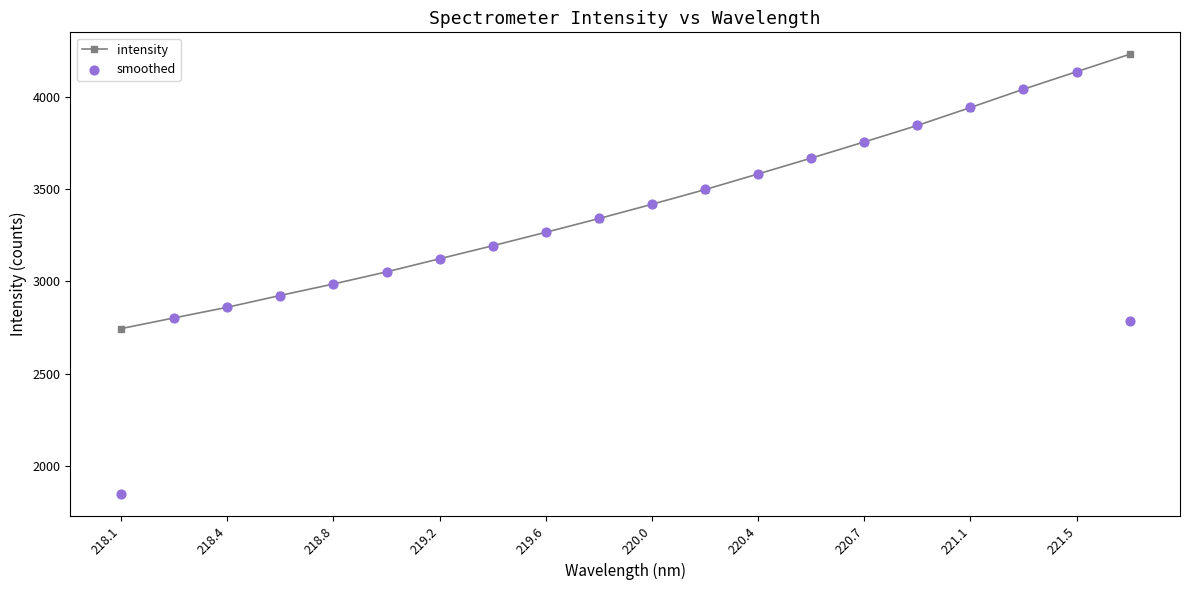

At which label does intensity reach its minimum?

218.1